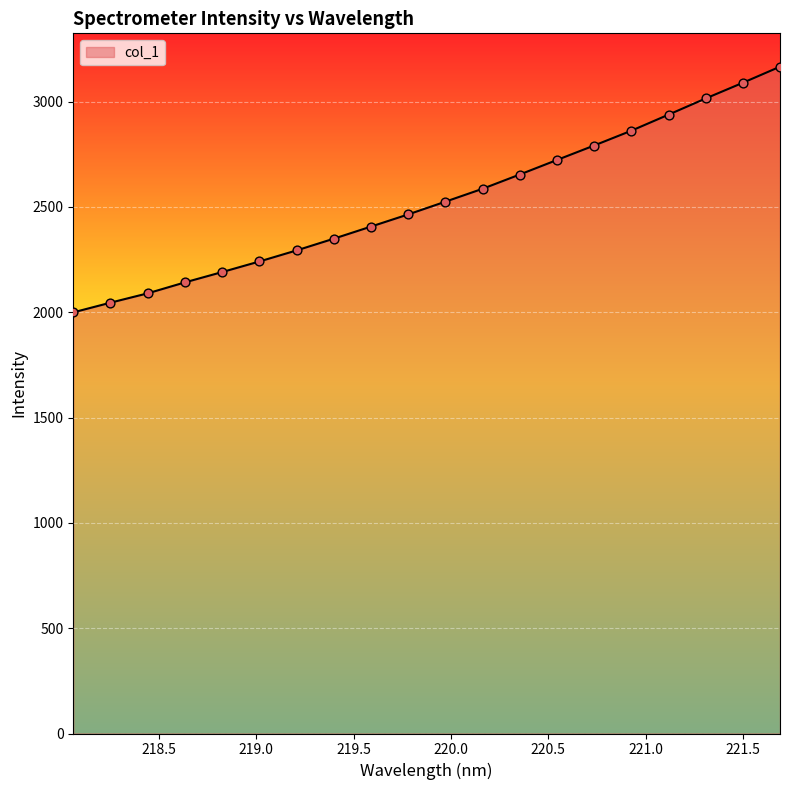

What is the difference between the maximum and minimum values?

1166.4